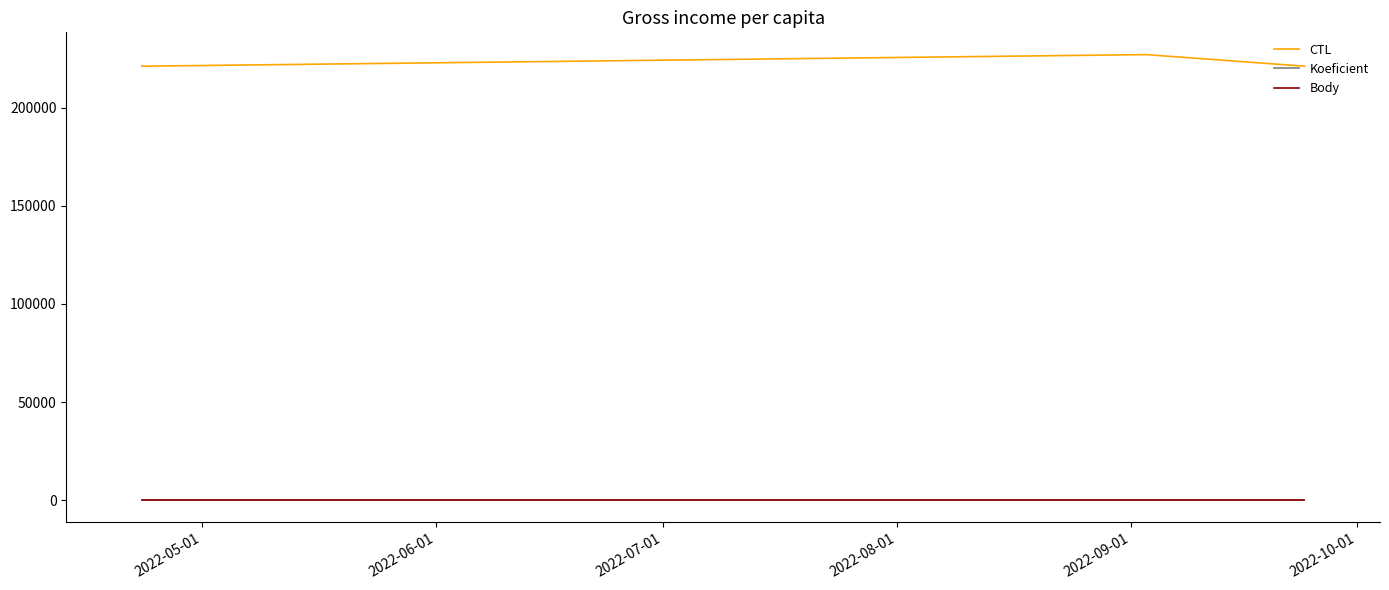

What is the minimum value for CTL?

221103